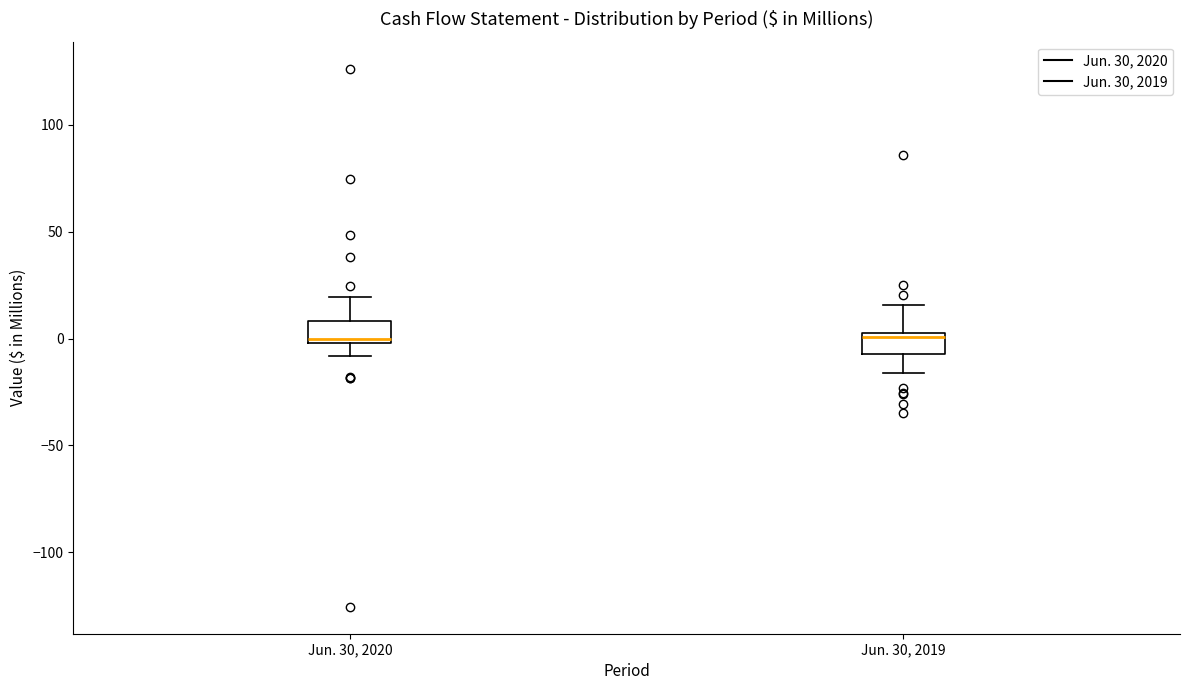

Reading left to right, transcribe this box plot: for each box, give where its median line is, the range the box spans, and where its two whiskers end, as read against the y-axis. The values are not printed on the chart, so give them approximately, as read against the axis.

Jun. 30, 2020: median 0 (just above the box's lower edge), box 0 to 10, whiskers -10 to 20
Jun. 30, 2019: median 0, box -5 to 5, whiskers -15 to 15